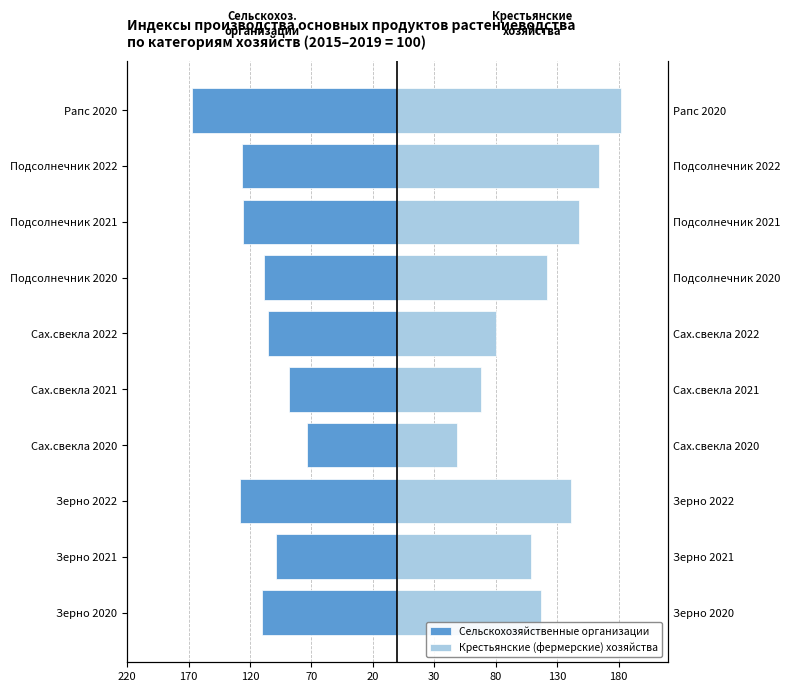

Rank the series by their maximum value, from lowest to highest.

Сельскохозяйственные организации, Крестьянские (фермерские) хозяйства